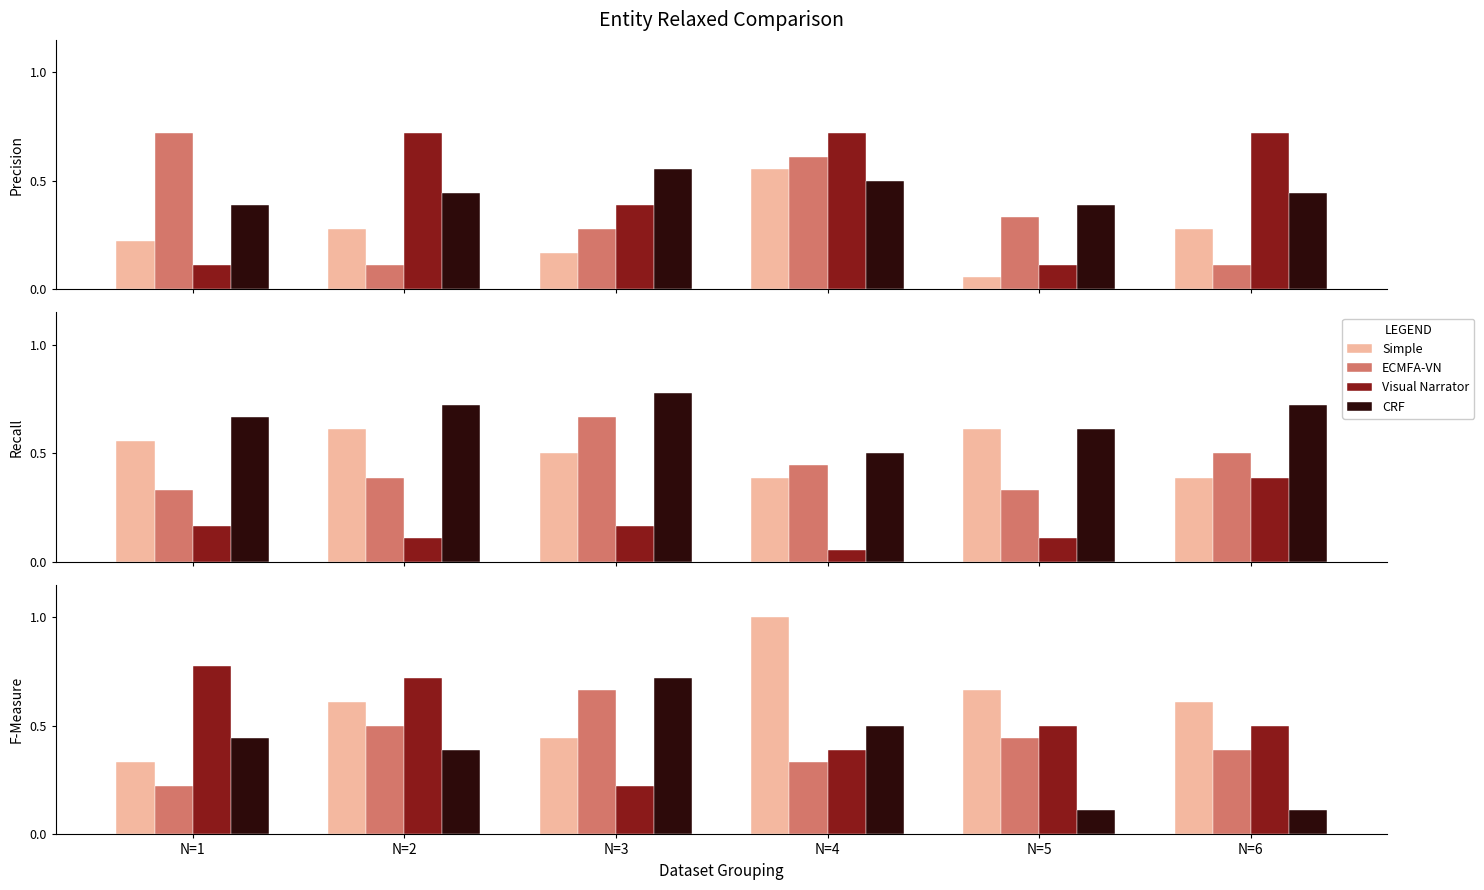

Which series has the largest total across all categories?

Simple